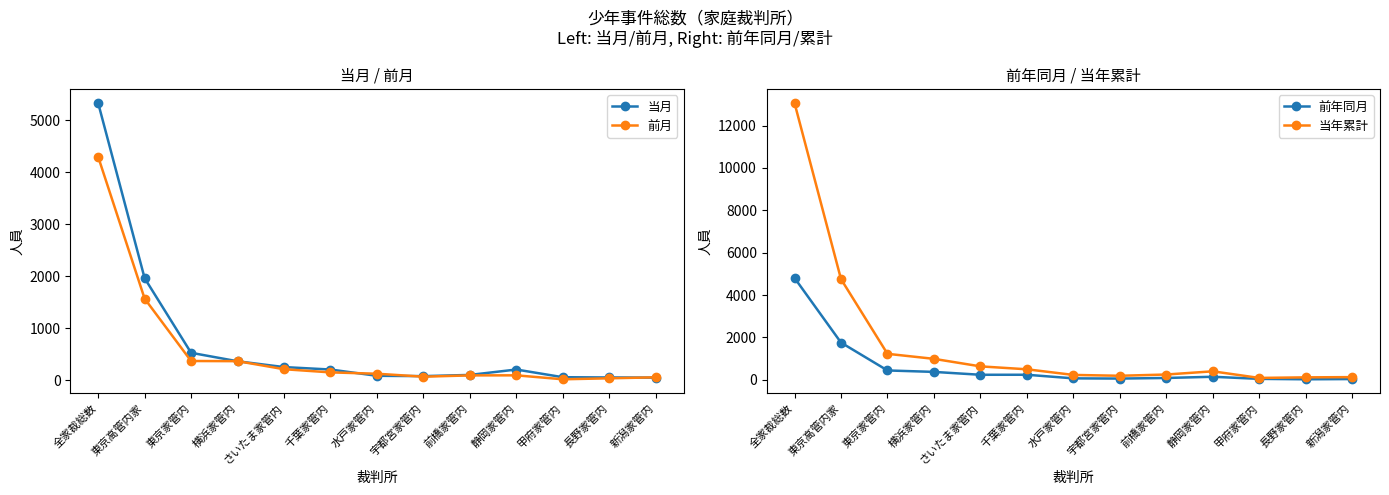

Does the chart display data point markers on the line(s)?

Yes